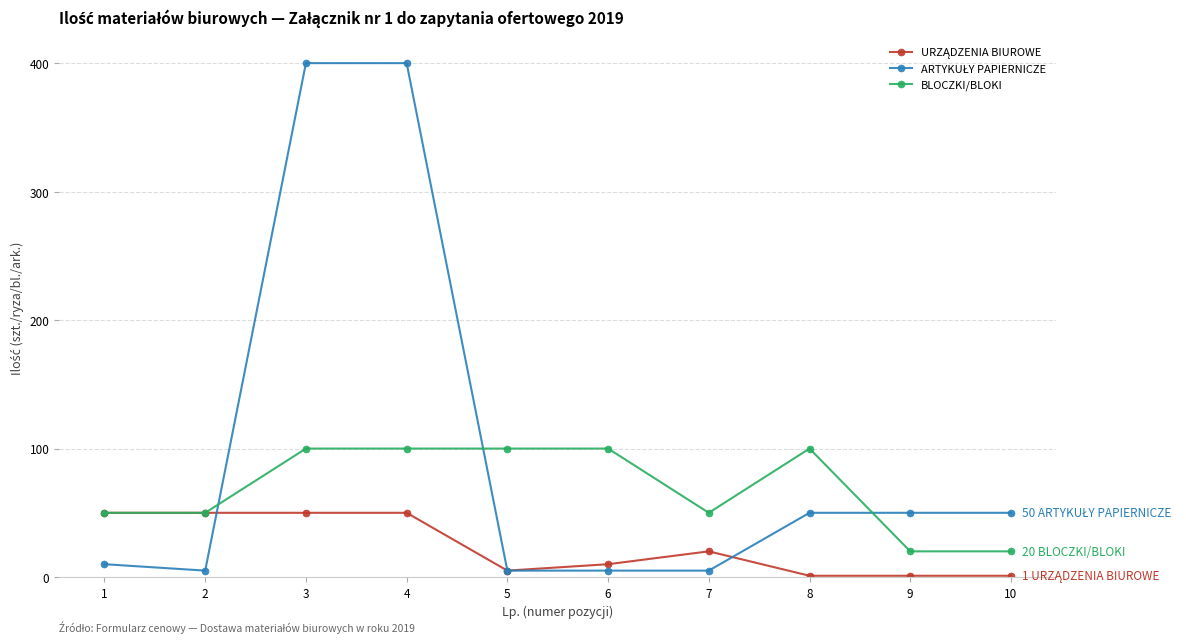

True or false: BLOCZKI/BLOKI has more than 0 points higher than both neighbors.

True